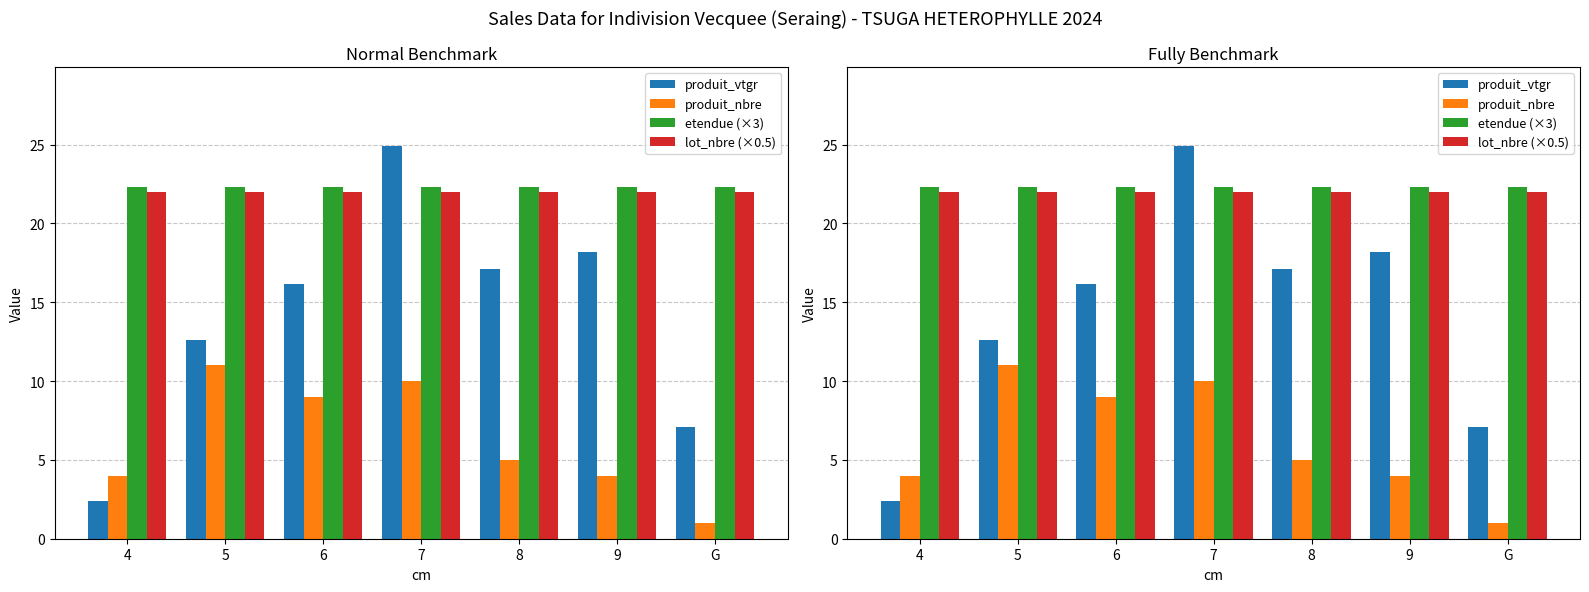

What is the sum of the etendue (×3) values at 5 and 9?

44.6